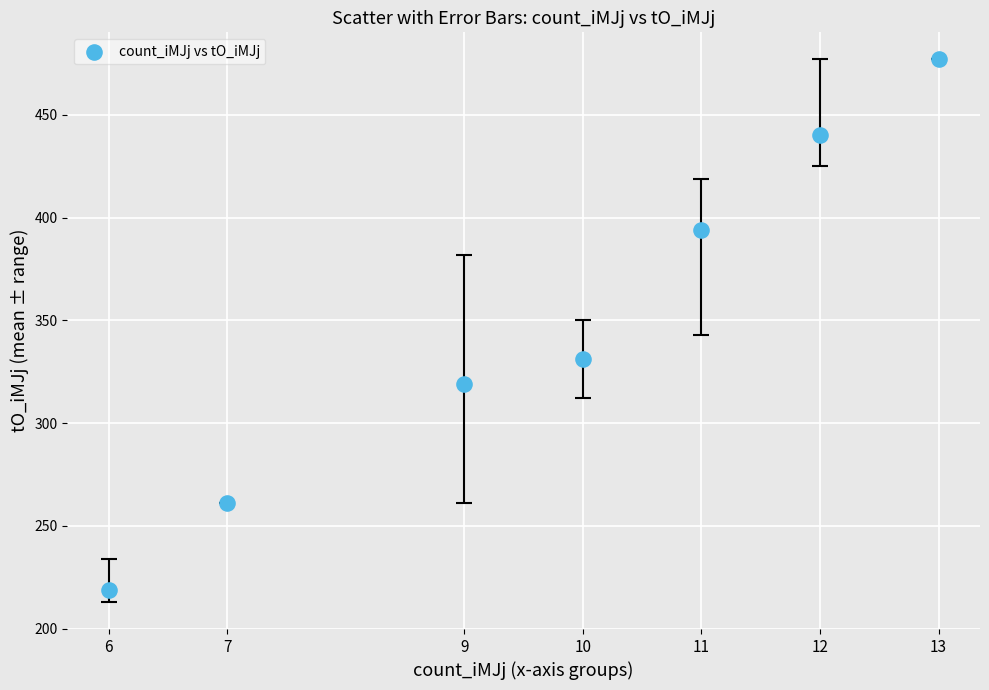

What Y value in the scatter plot is closest to 347?

331.0